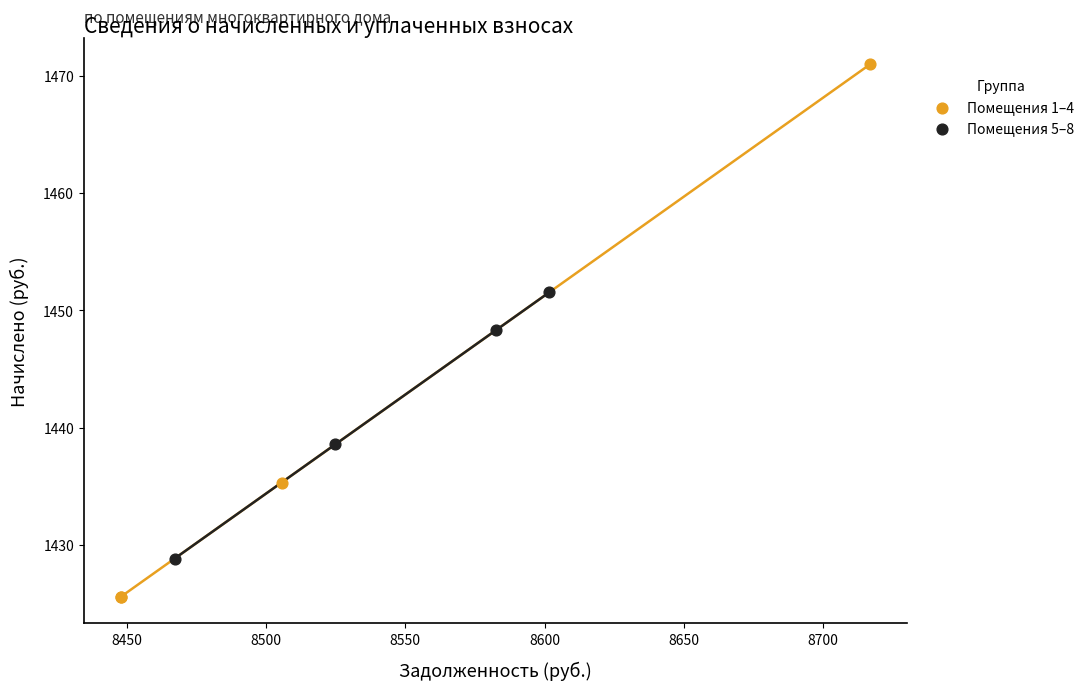

Which series contains the lowest Y value?

Помещения 1–4